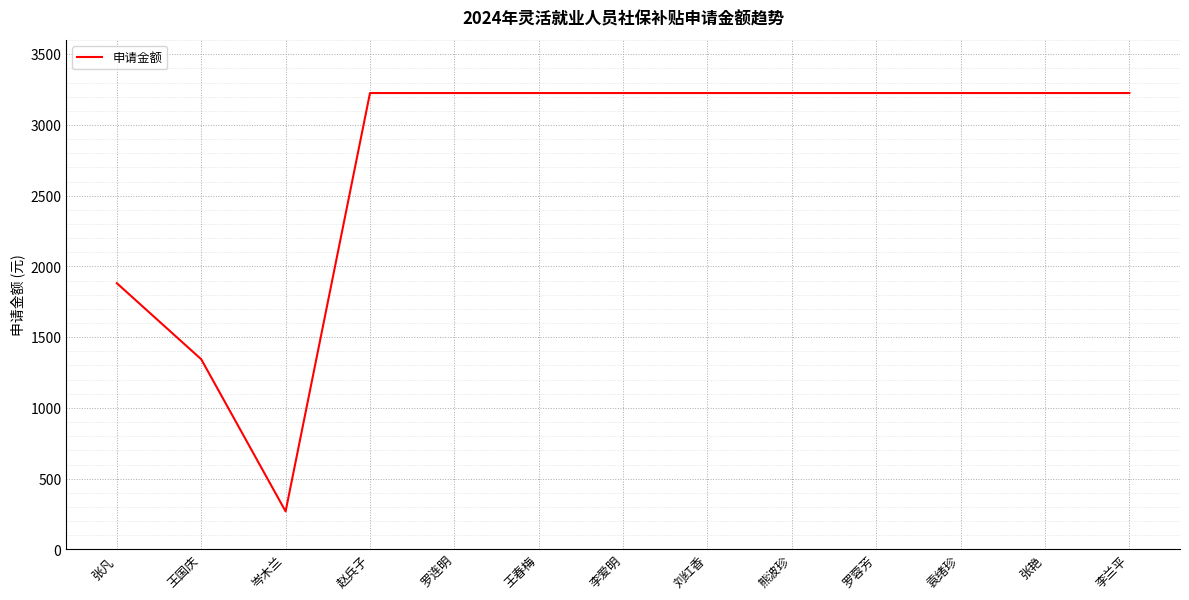

What is the minimum value shown in the chart?

268.8